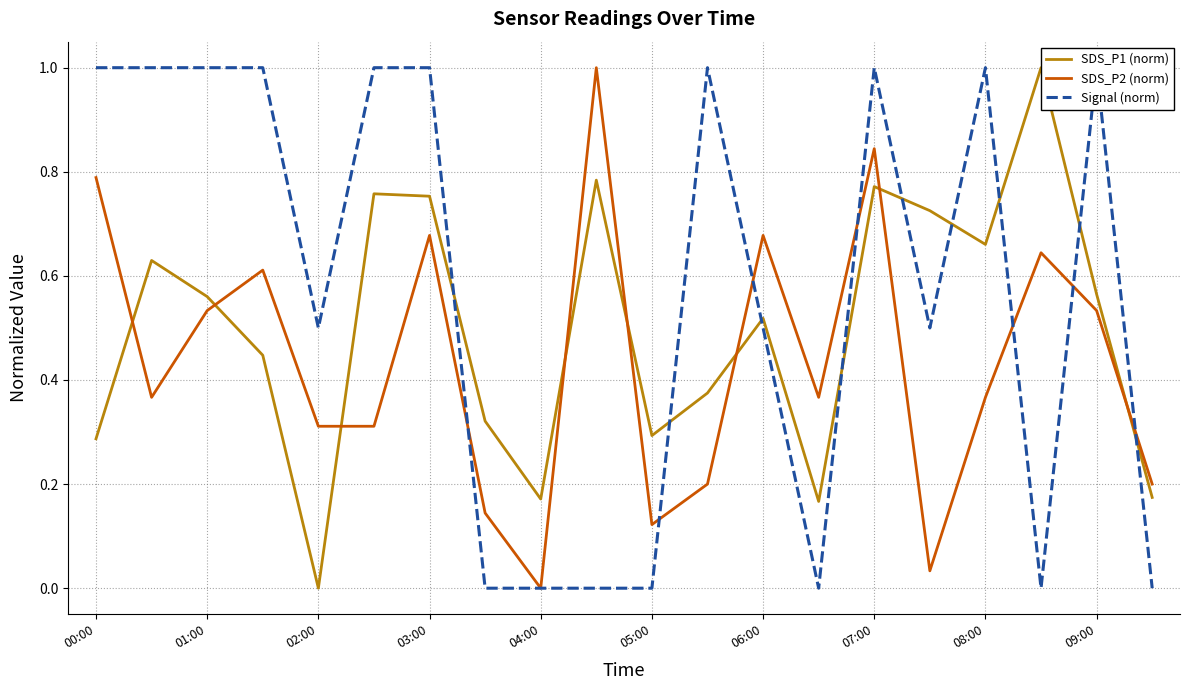

What is the maximum value for SDS_P2 (norm)?

1.0